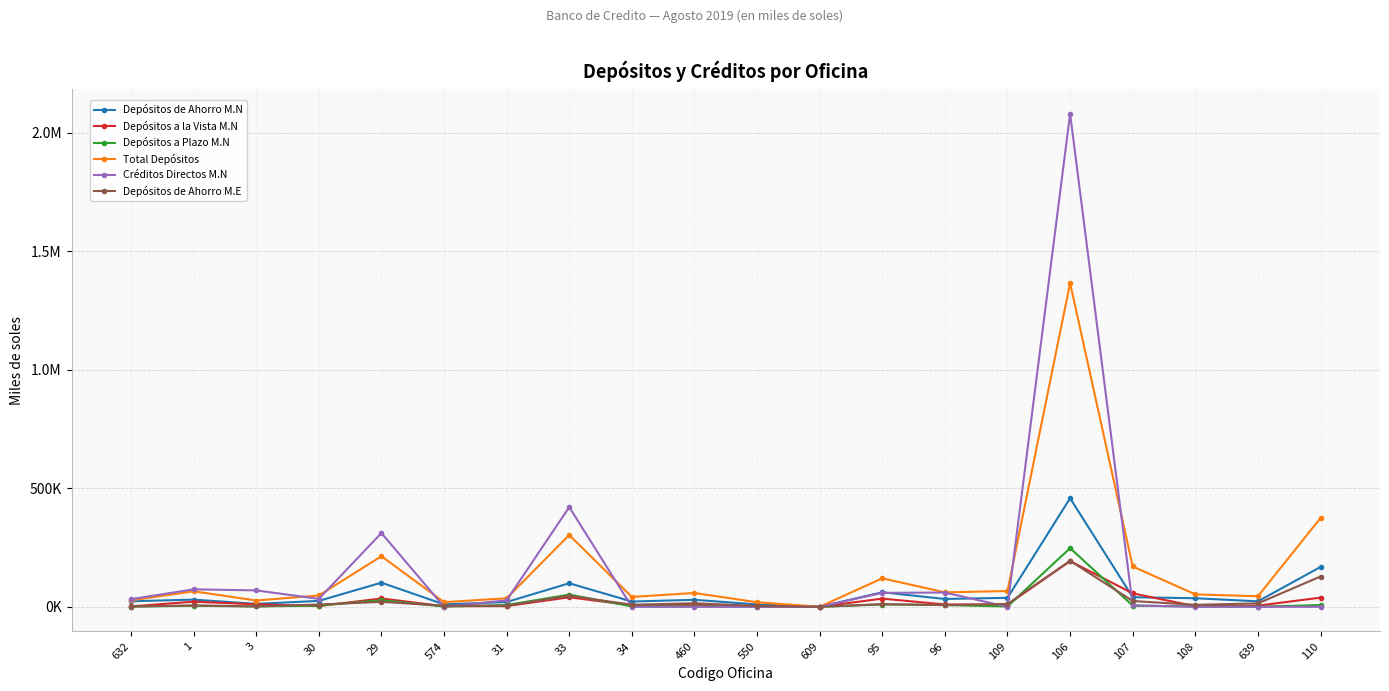

Rank the series by their maximum value, from highest to lowest.

Créditos Directos M.N, Total Depósitos, Depósitos de Ahorro M.N, Depósitos a Plazo M.N, Depósitos de Ahorro M.E, Depósitos a la Vista M.N